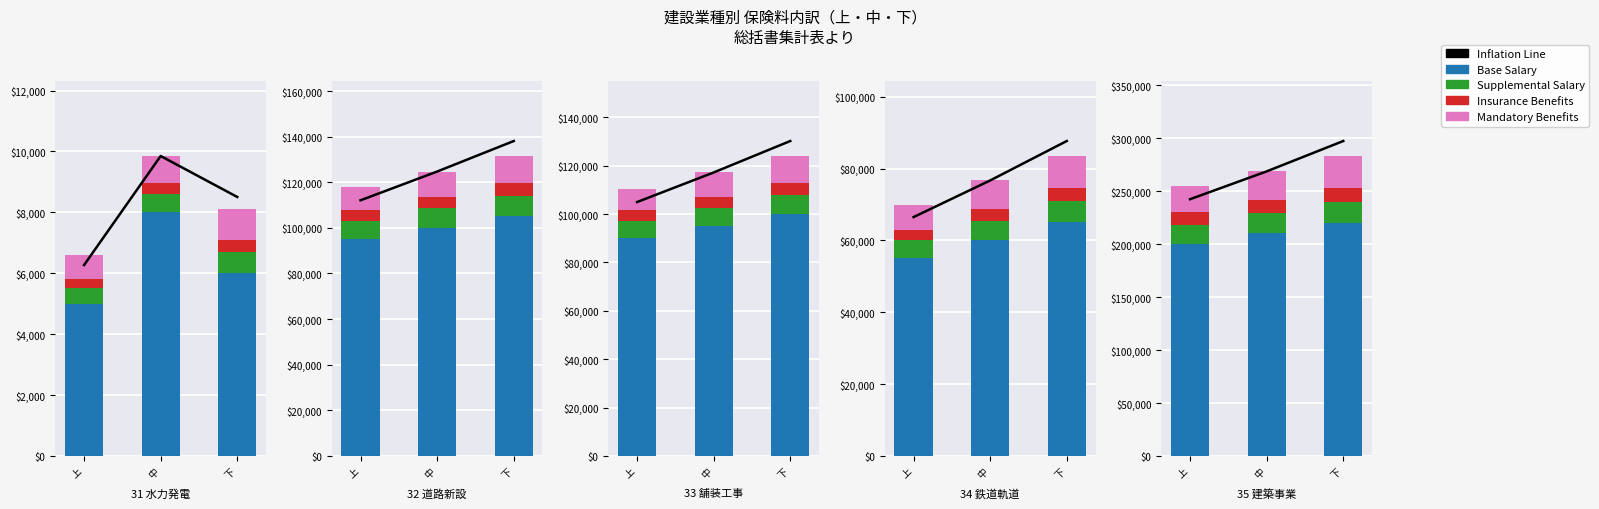

What is the difference between the maximum and minimum values in the Mandatory Benefits series?

5000